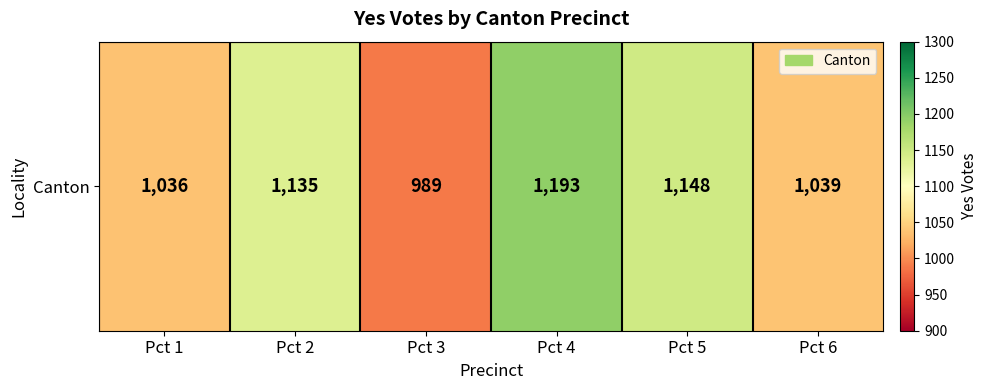

Where does the data first go above 1135?

Pct 4